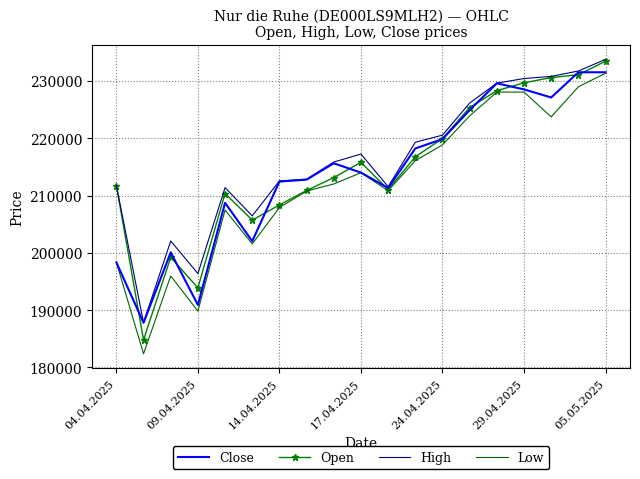

Which series has the largest range (max minus min)?

Low